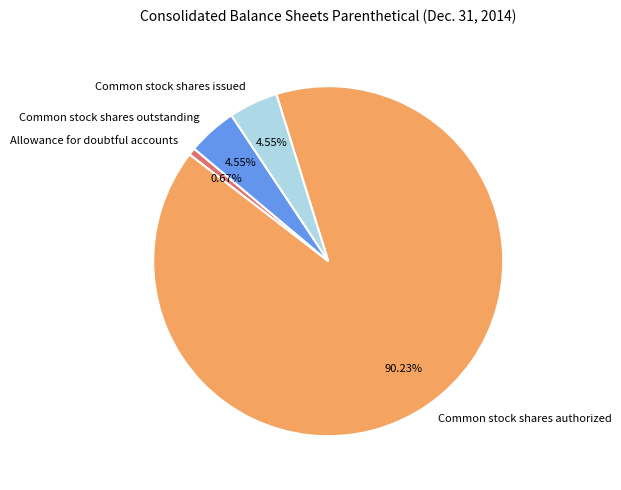

Between Common stock shares issued and Allowance for doubtful accounts, which is larger?

Common stock shares issued